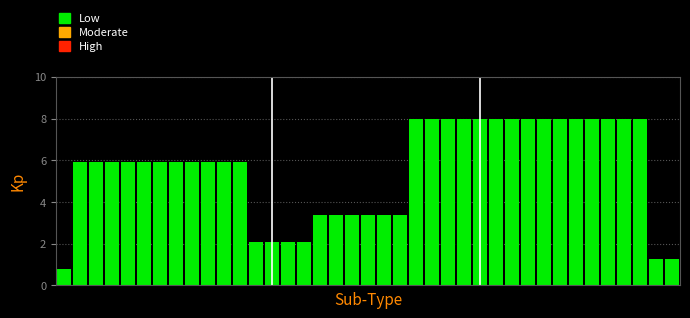

Reading left to right, transcribe all the data shown in this chart.

0.8	5.9	5.9	5.9	5.9	5.9	5.9	5.9	5.9	5.9	5.9	5.9	2.1	2.1	2.1	2.1	3.4	3.4	3.4	3.4	3.4	3.4	8.0	8.0	8.0	8.0	8.0	8.0	8.0	8.0	8.0	8.0	8.0	8.0	8.0	8.0	8.0	1.3	1.3